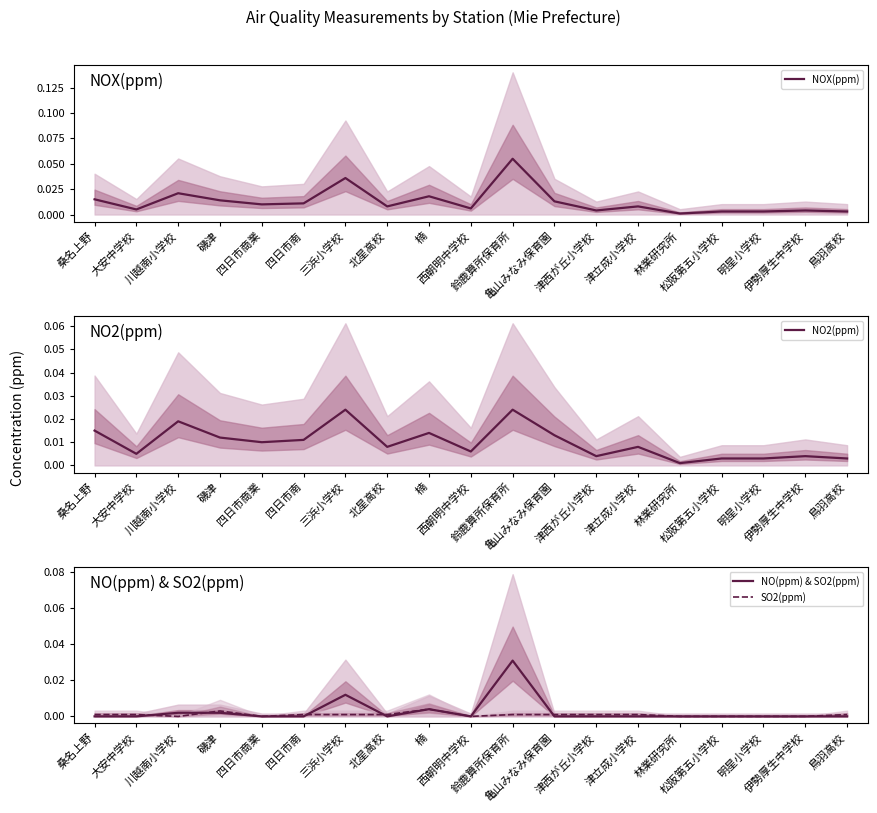

Between 桑名上野 and 三浜小学校, which series saw the biggest shift?

NOX(ppm)